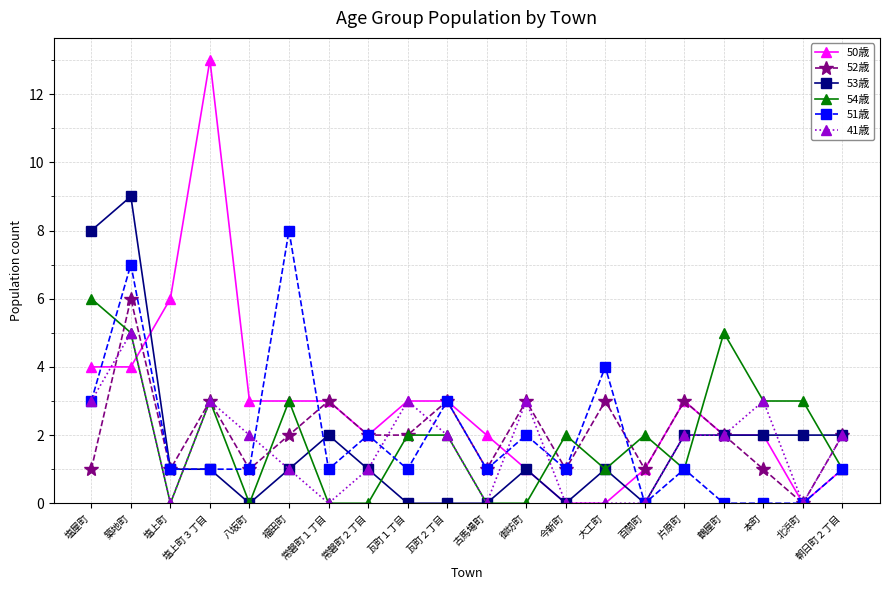

What is the value of the 54歳 point at the 13th from the left?

2